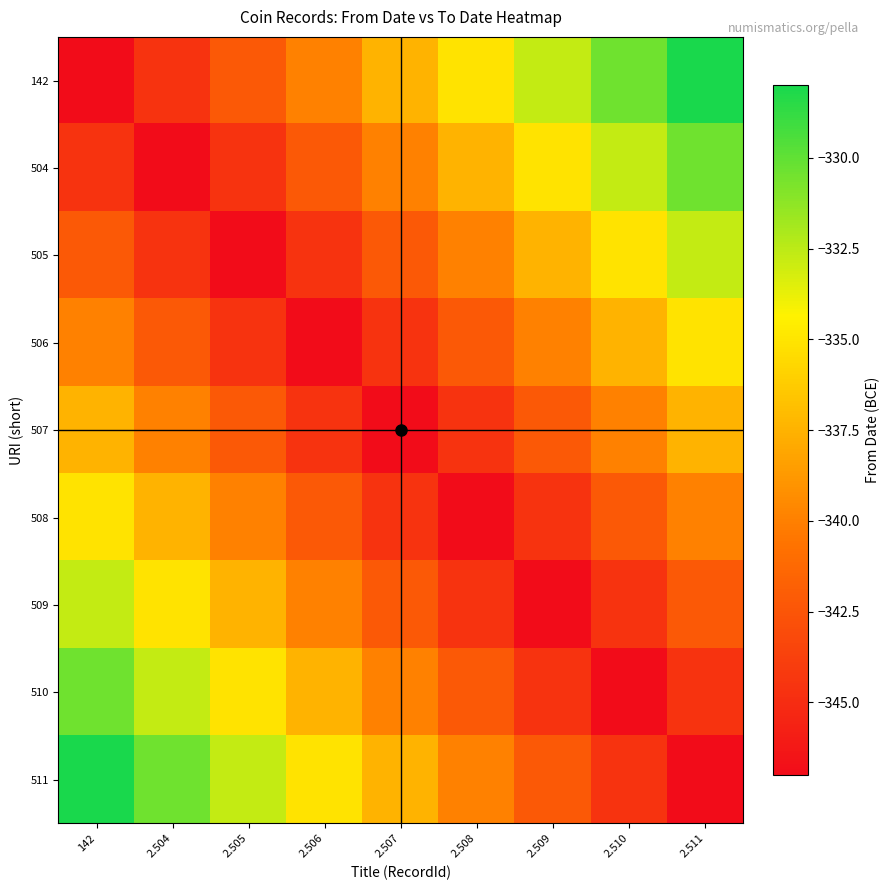

At which category does the chart reach its minimum across all series?

142